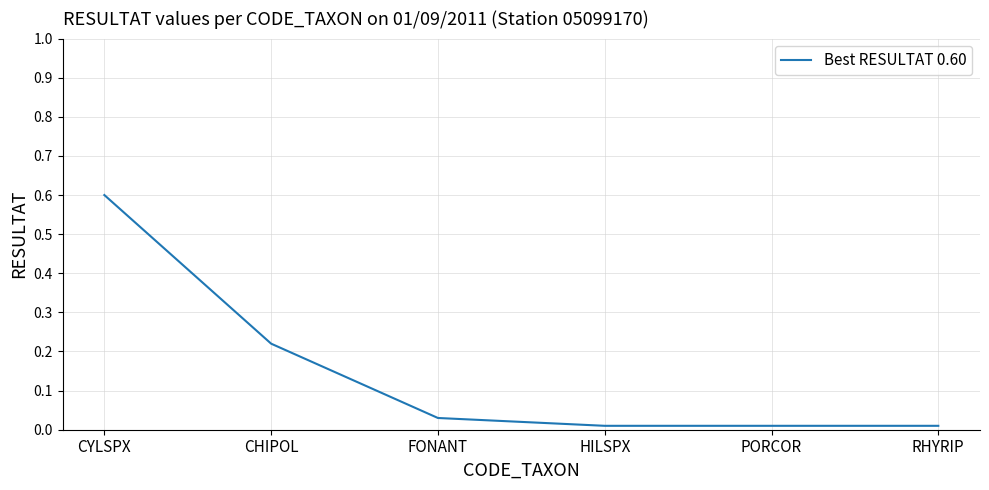

How many lines are shown in the chart?

1